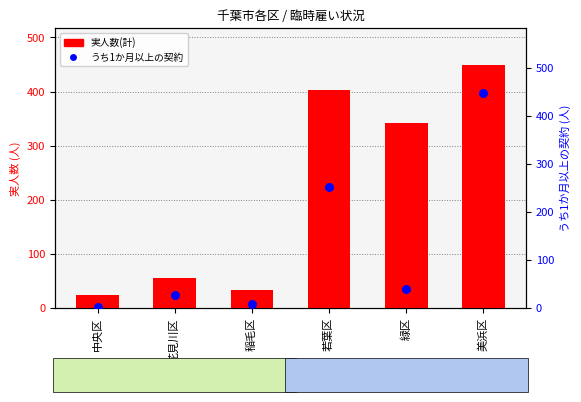

Which series has the largest Y range (max minus min)?

うち1か月以上の契約(人)